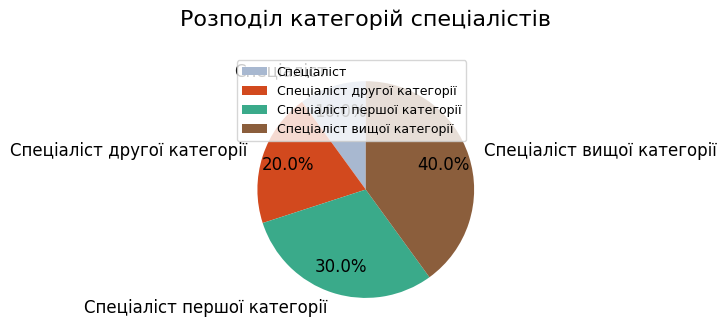

Which category has the smallest portion of the pie?

Спеціаліст